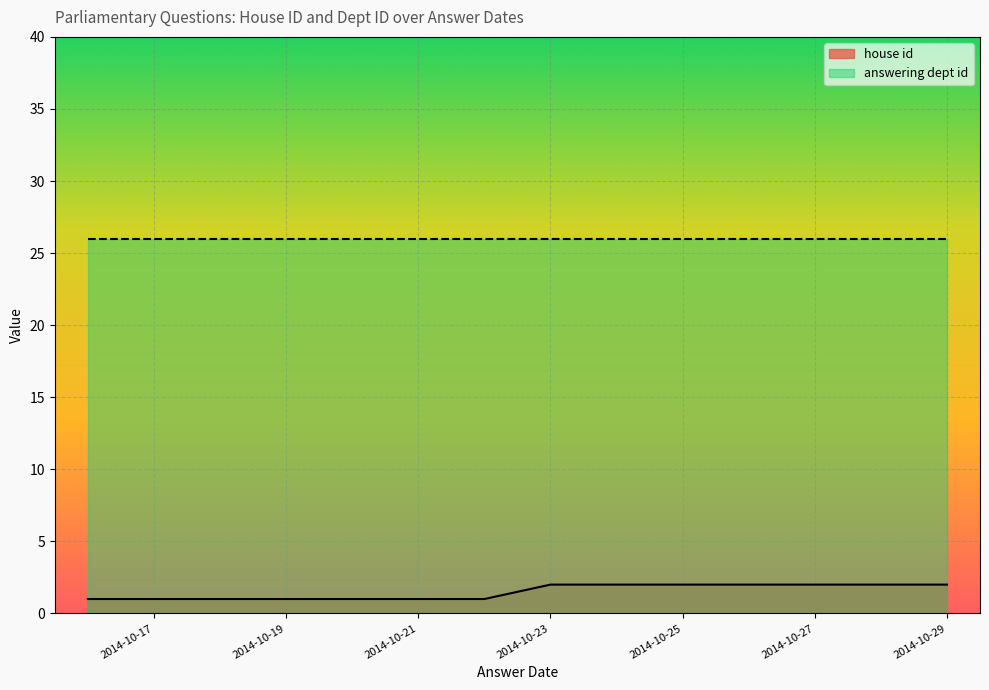

Rank the series at 2014-10-23 from highest to lowest value.

answering dept id, house id